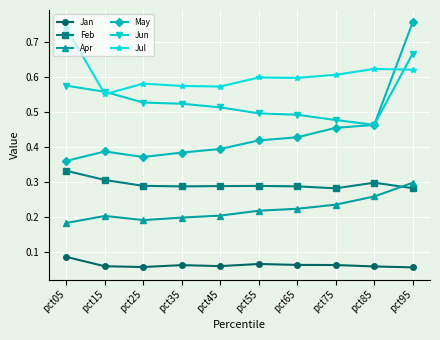

At which category is the sum across all series the highest?

pct95